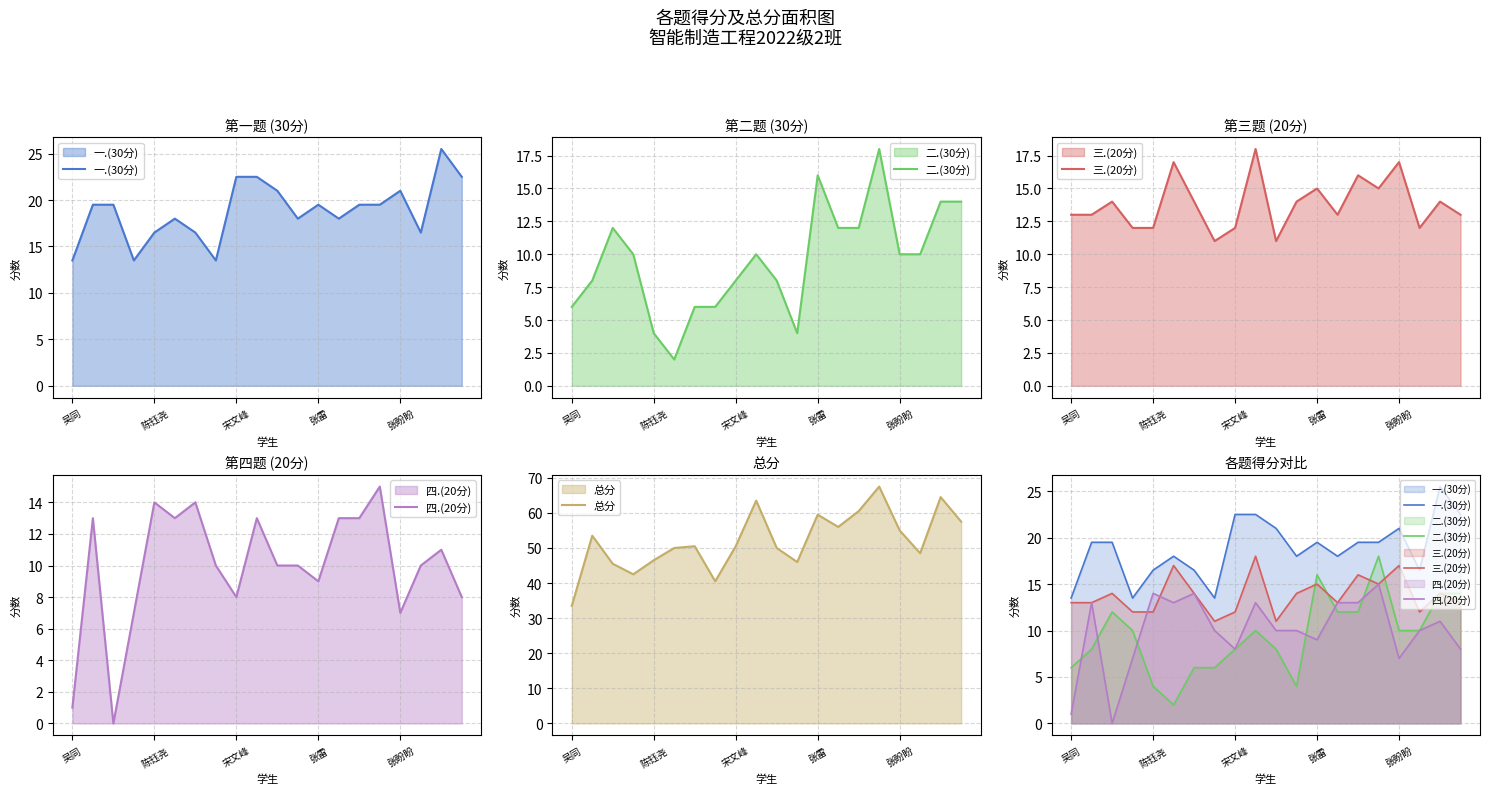

True or false: 一.(30分) and 三.(20分) intersect in this chart.

False